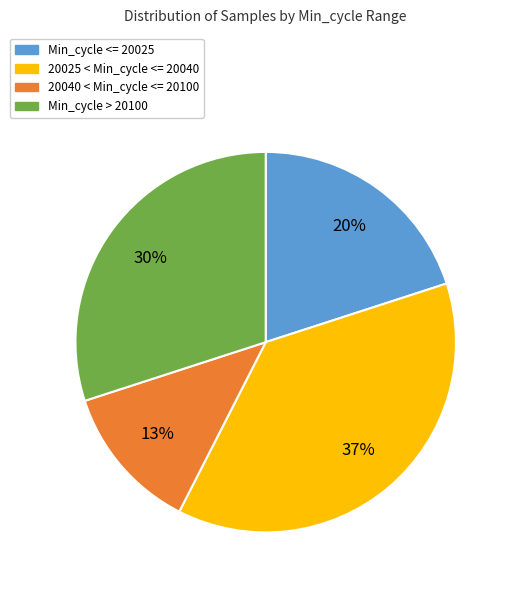

What is the largest slice in the pie chart?

20025 < Min_cycle <= 20040